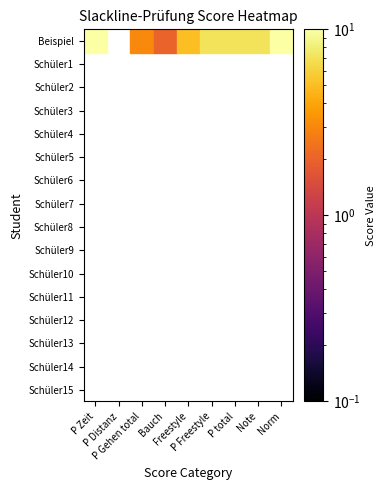

The Schüler14 series shows 0 at 5. True or false?

True